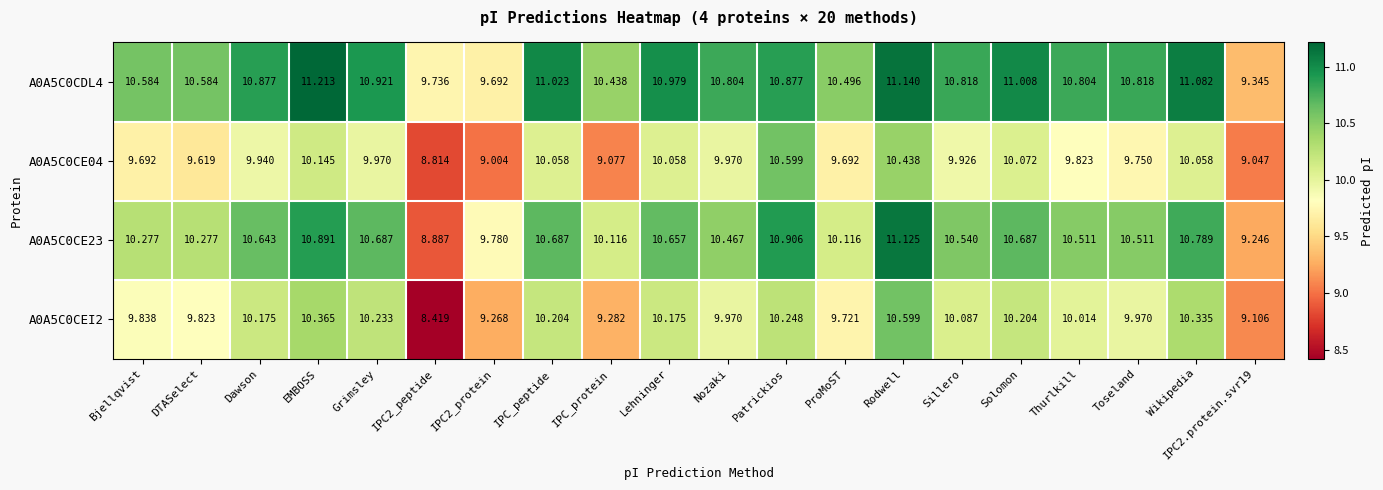

Is the value of A0A5C0CDL4 at IPC_peptide greater than the value of A0A5C0CE04 at Toseland?

Yes